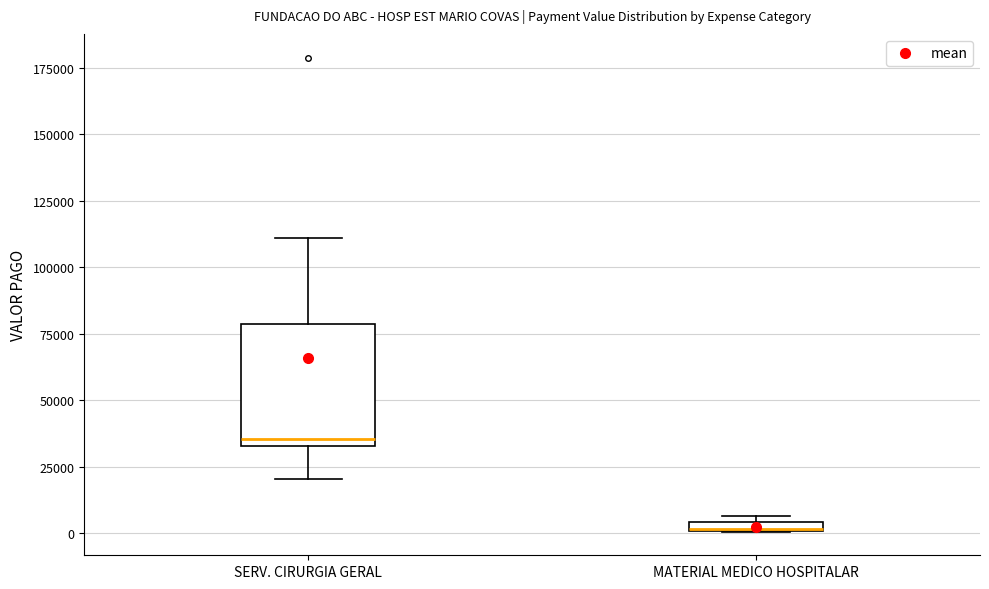

Where is the upper edge of the box for MATERIAL MEDICO HOSPITALAR on the y-axis? The values are not printed on the chart, so give them approximately, as read against the axis.

5000